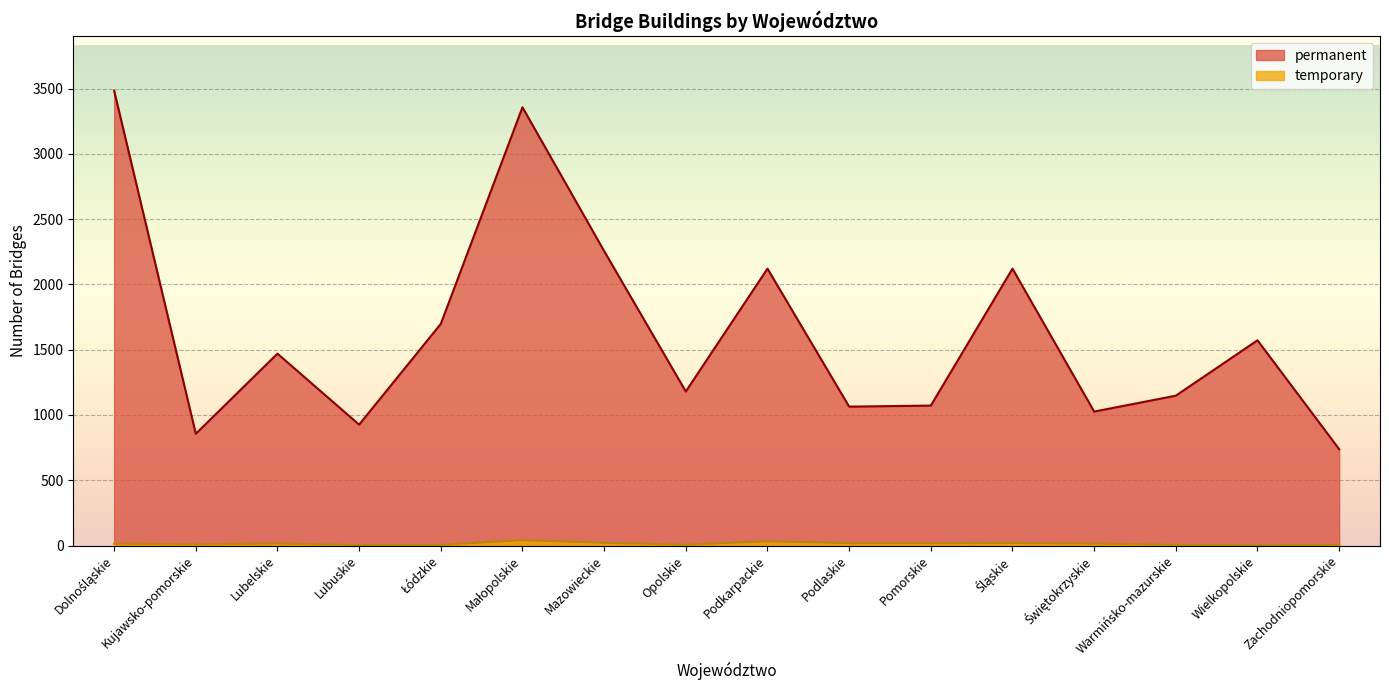

The temporary series shows 4 at Lubuskie. True or false?

True